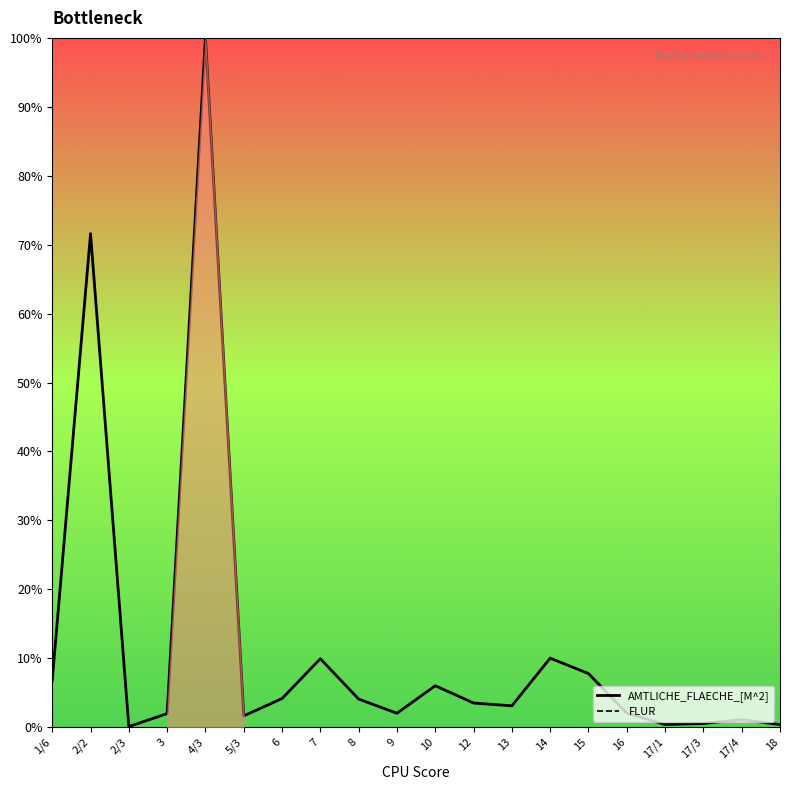

Which series has the largest range (max minus min)?

AMTLICHE_FLAECHE_[M^2]